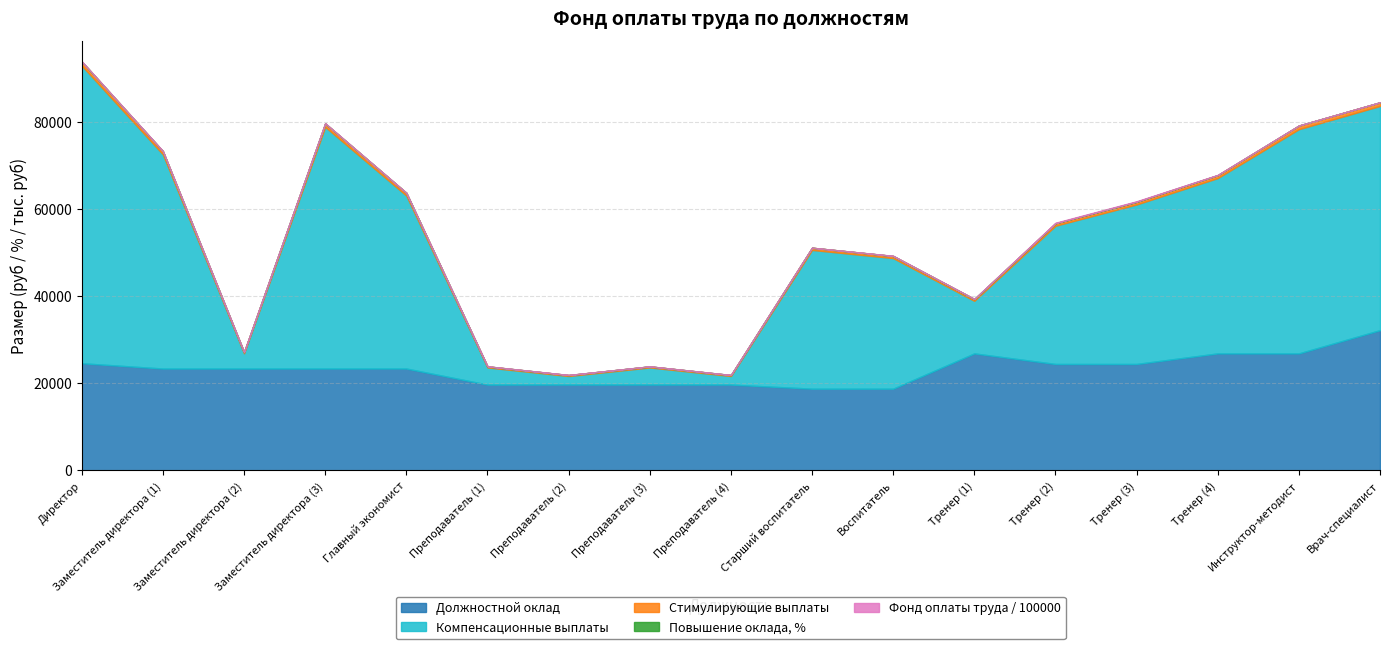

What is the difference between the second highest and second lowest values in the Компенсационные выплаты series?

53489.8